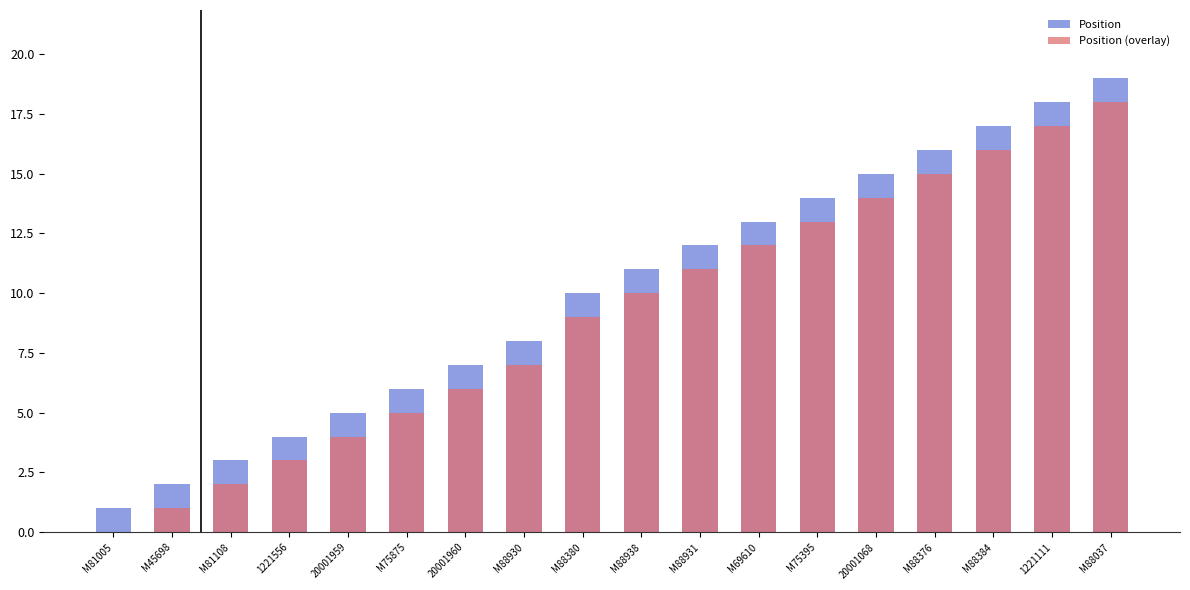

How many groups of bars are there?

18